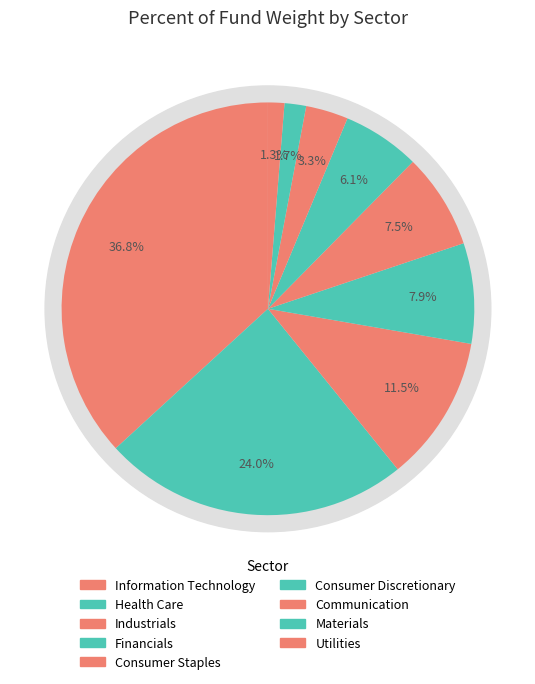

What portion of the pie excludes Communication?

96.7%